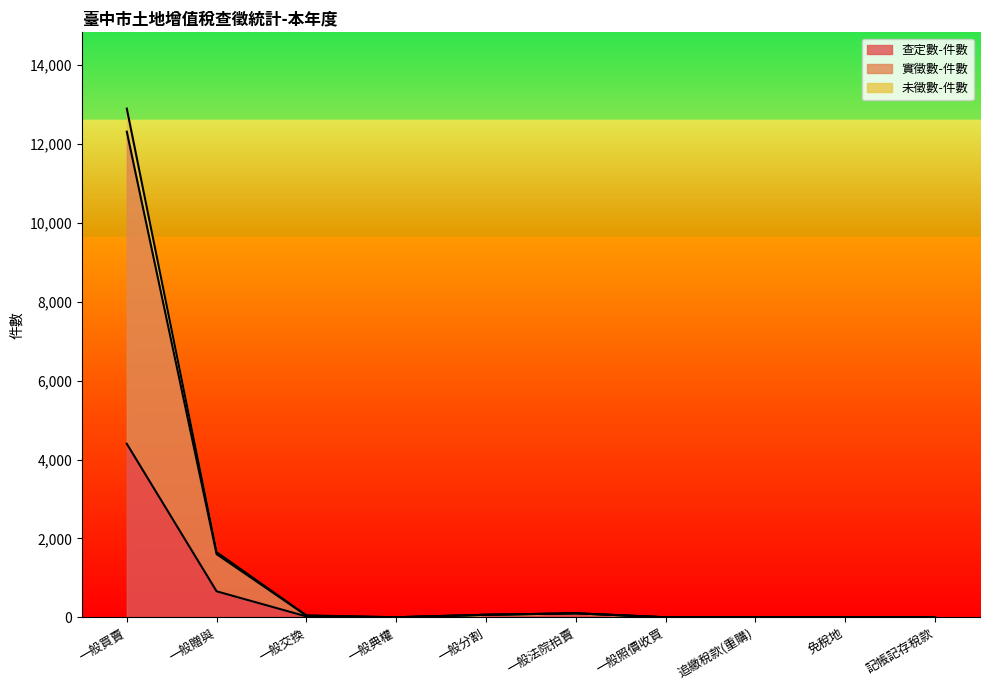

Which series has the largest range (max minus min)?

實徵數-件數